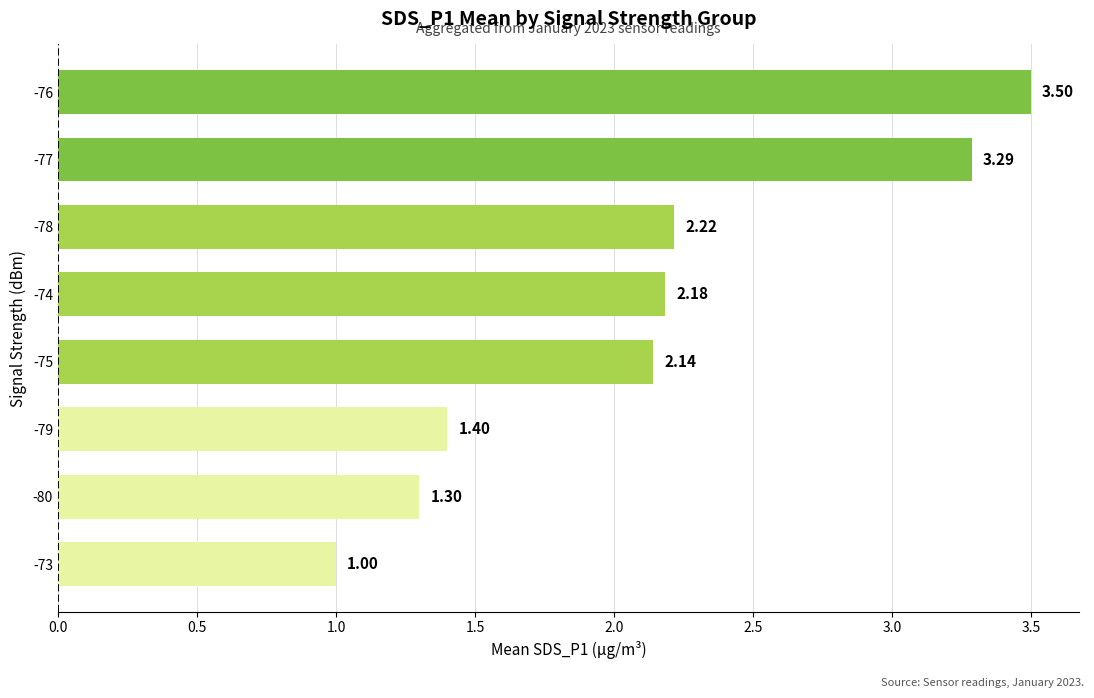

What is the sum of all values?

17.0